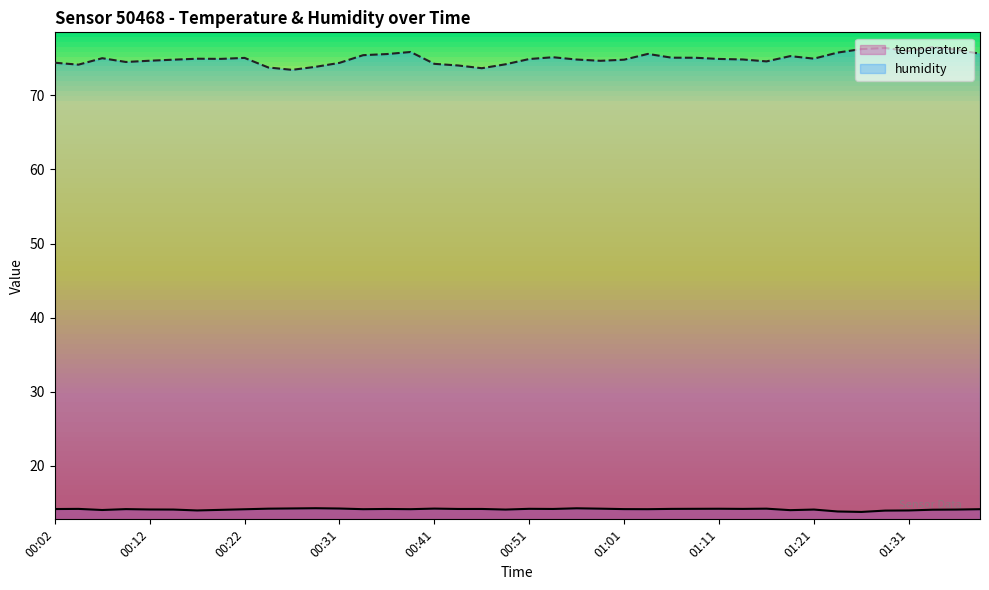

What is the value of the humidity point at the 18th from the left?

74.0